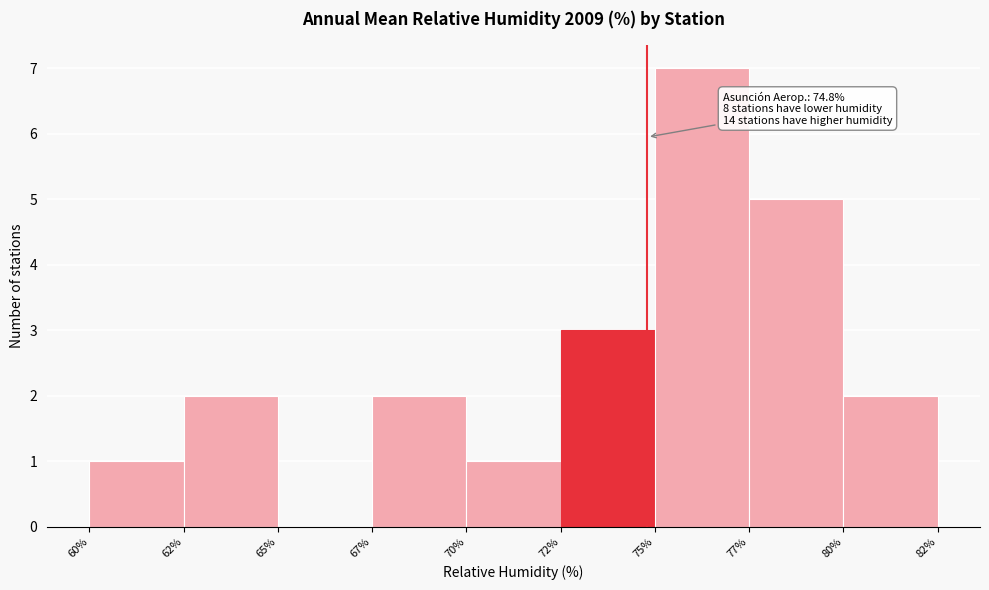

Reading right to left, transcribe all the data shown in this chart.

80%=2	77%=5	75%=7	72%=3	70%=1	67%=2	65%=0	62%=2	60%=1